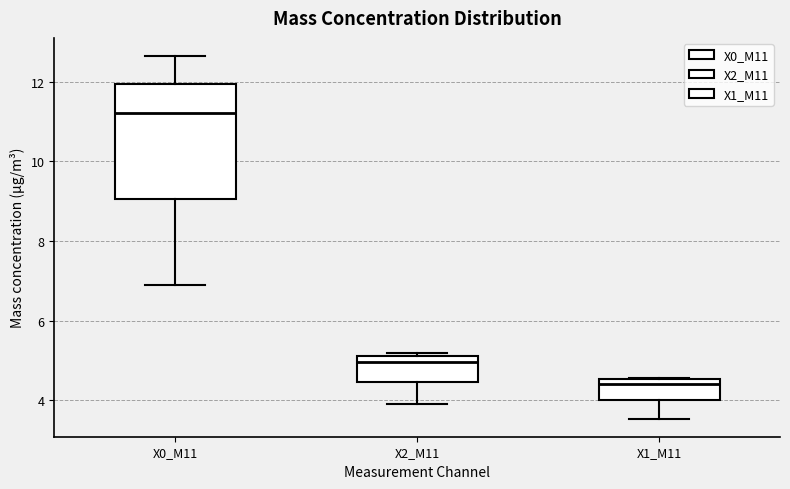

Comparing the boxes themselves (not the whiskers), which one is the tallest?

X0_M11